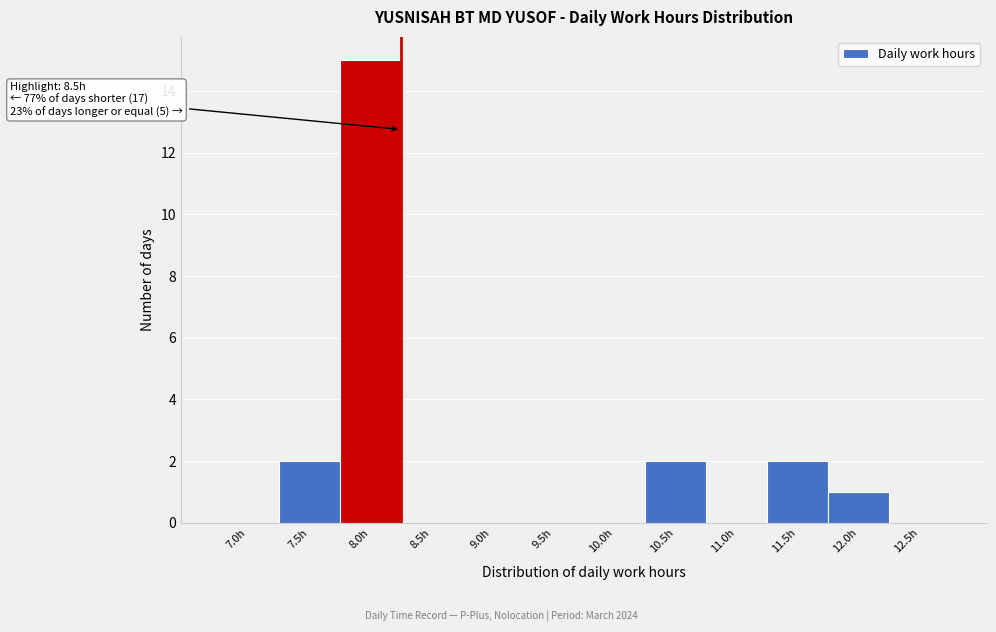

Reading right to left, list all the values displayed in this chart.

12.5h=0	12.0h=1	11.5h=2	11.0h=0	10.5h=2	10.0h=0	9.5h=0	9.0h=0	8.5h=0	8.0h=15	7.5h=2	7.0h=0